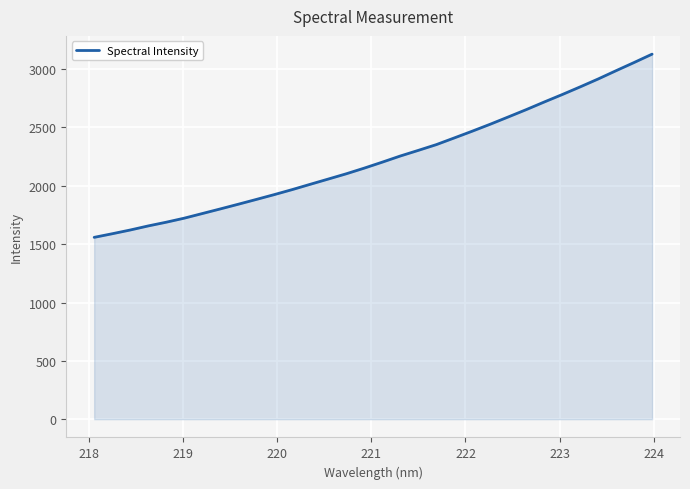

What is the difference between the maximum and minimum values?

1570.0